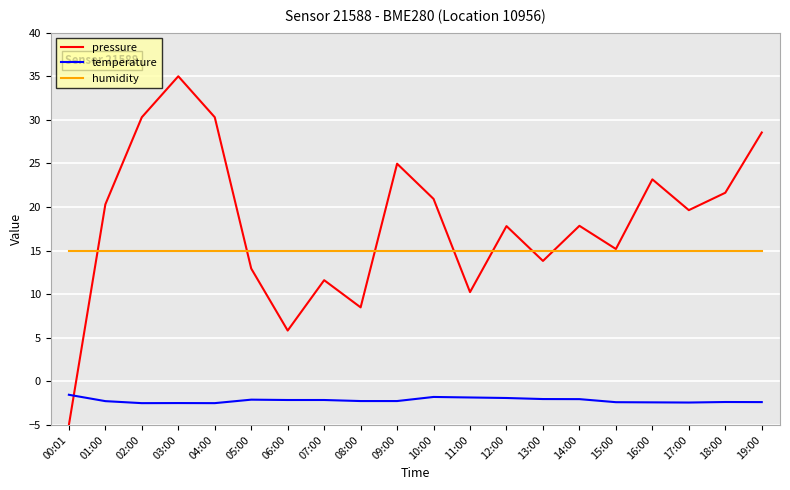

Is the value of humidity at 07:00 greater than the value of temperature at 01:00?

Yes